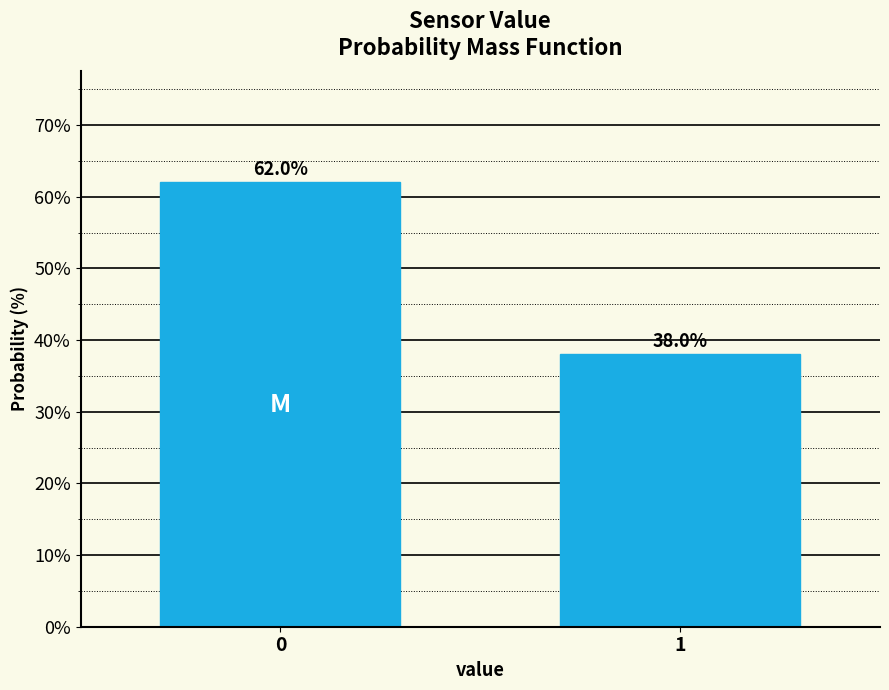

Reading left to right, what are all the values shown in this chart?

62	38